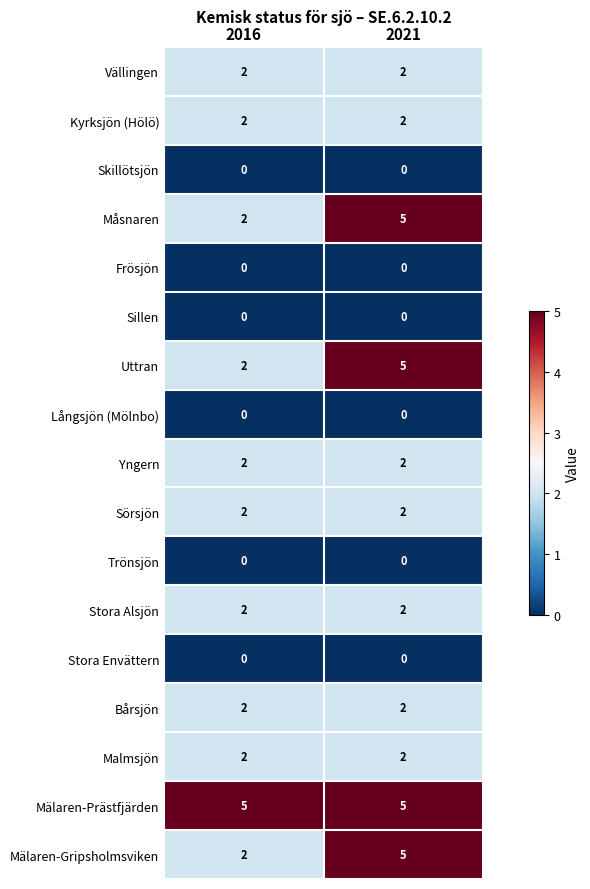

Which series has the largest total across all categories?

Mälaren-Prästfjärden